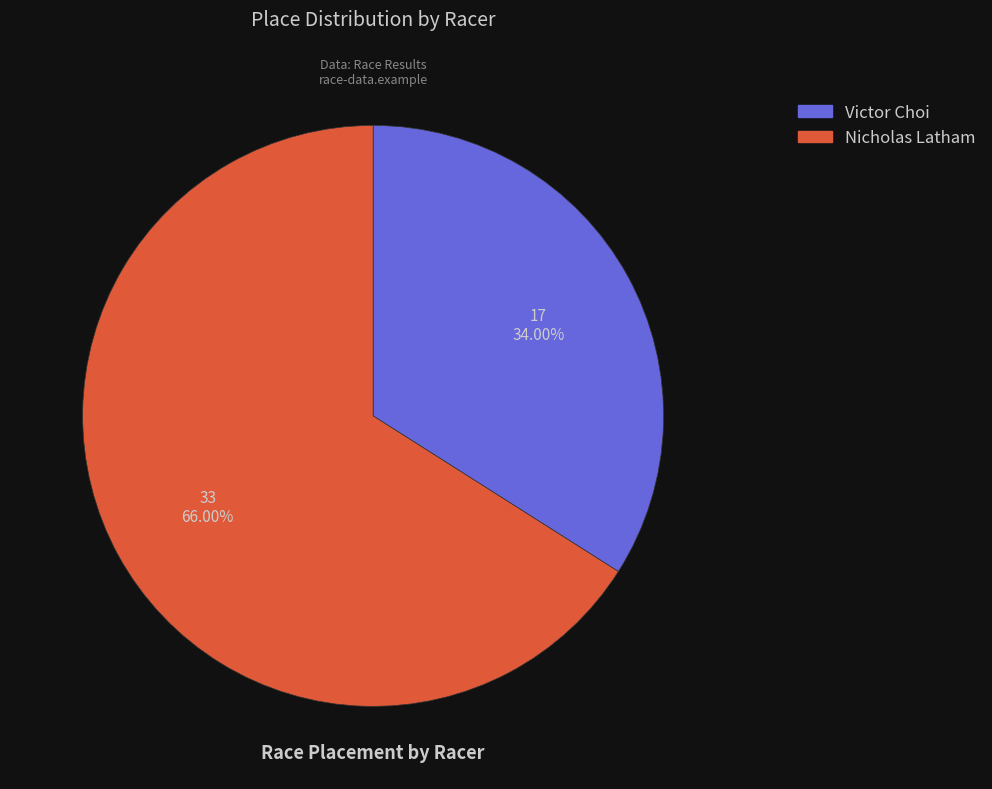

To the nearest percent, what is the combined percentage of Nicholas Latham and Victor Choi?

100%